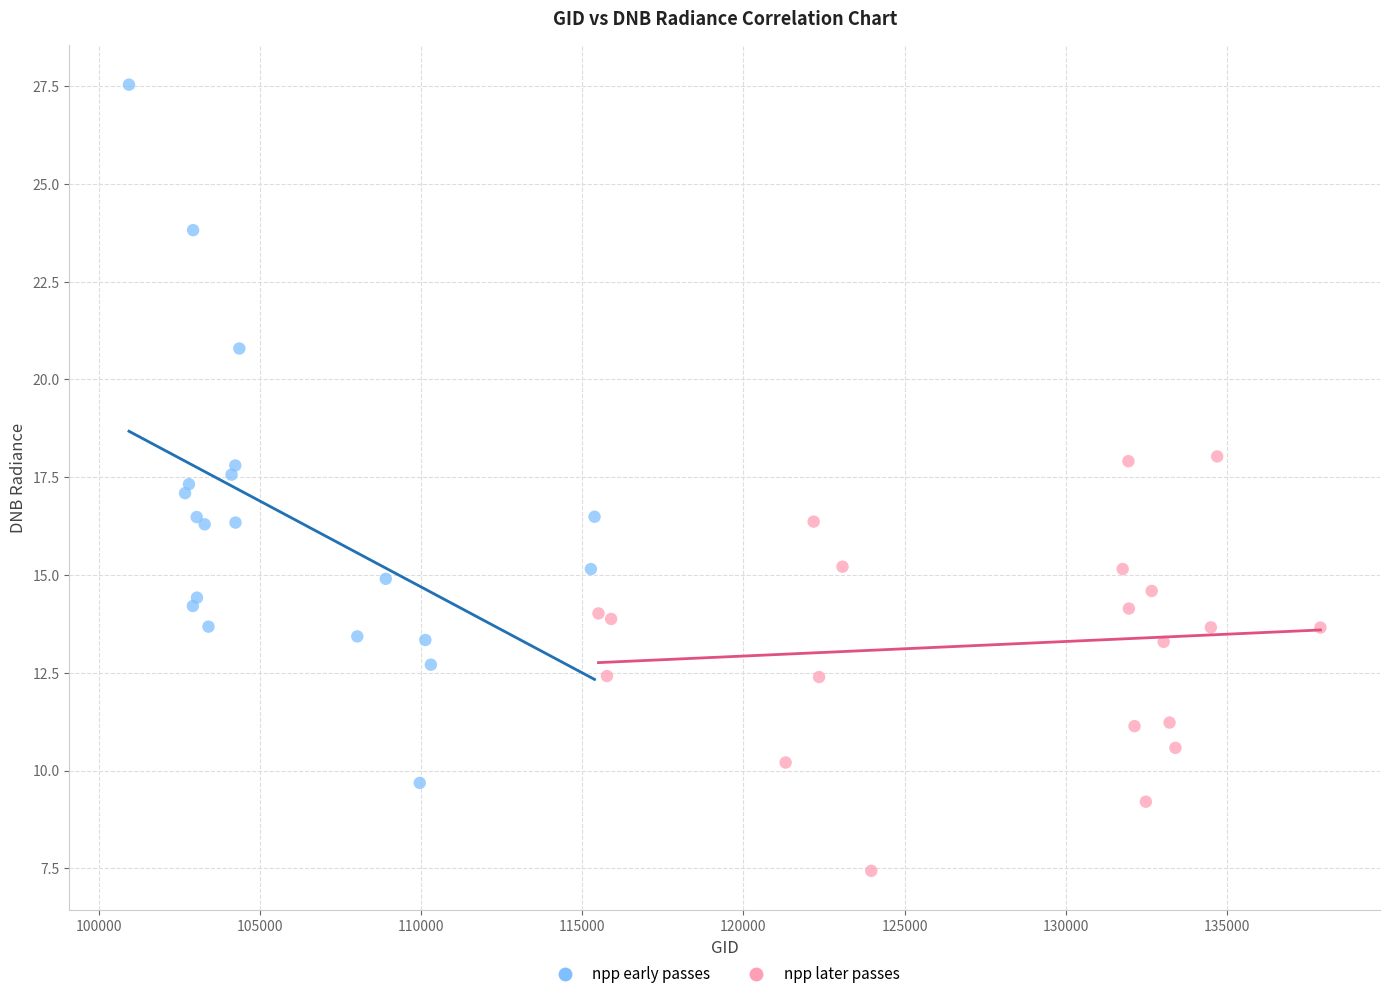

What are all the series names shown in the legend?

npp early passes, npp later passes